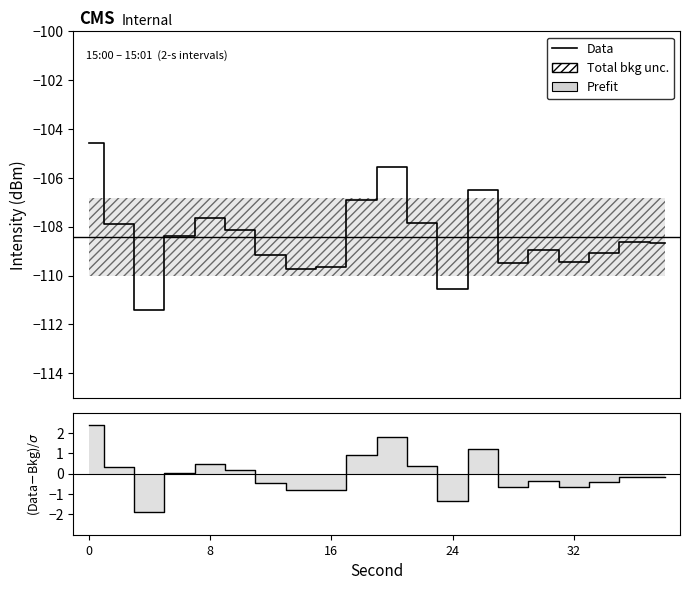

How many data points in (Data-Bkg)/σ are less than 0?

11